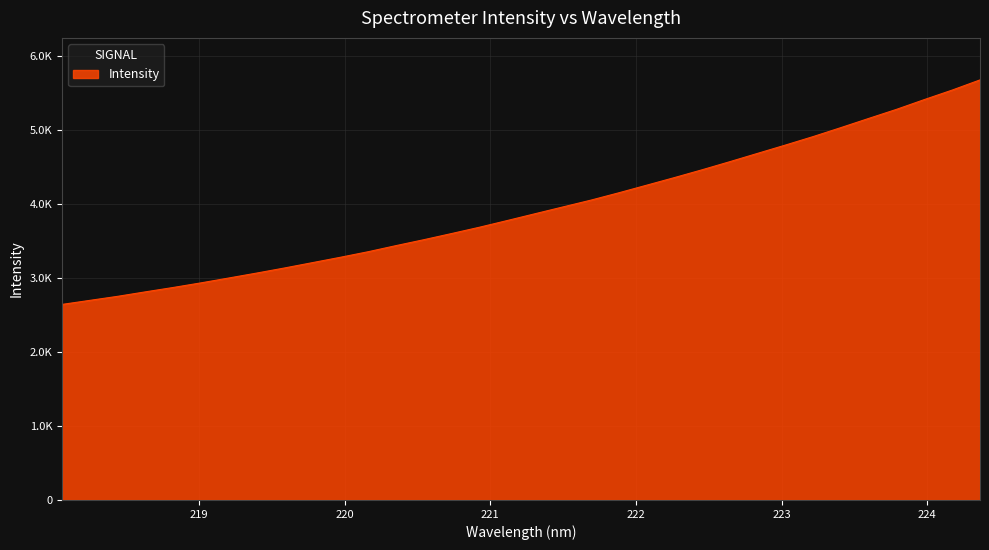

Is this an area chart (filled region under the line)?

Yes